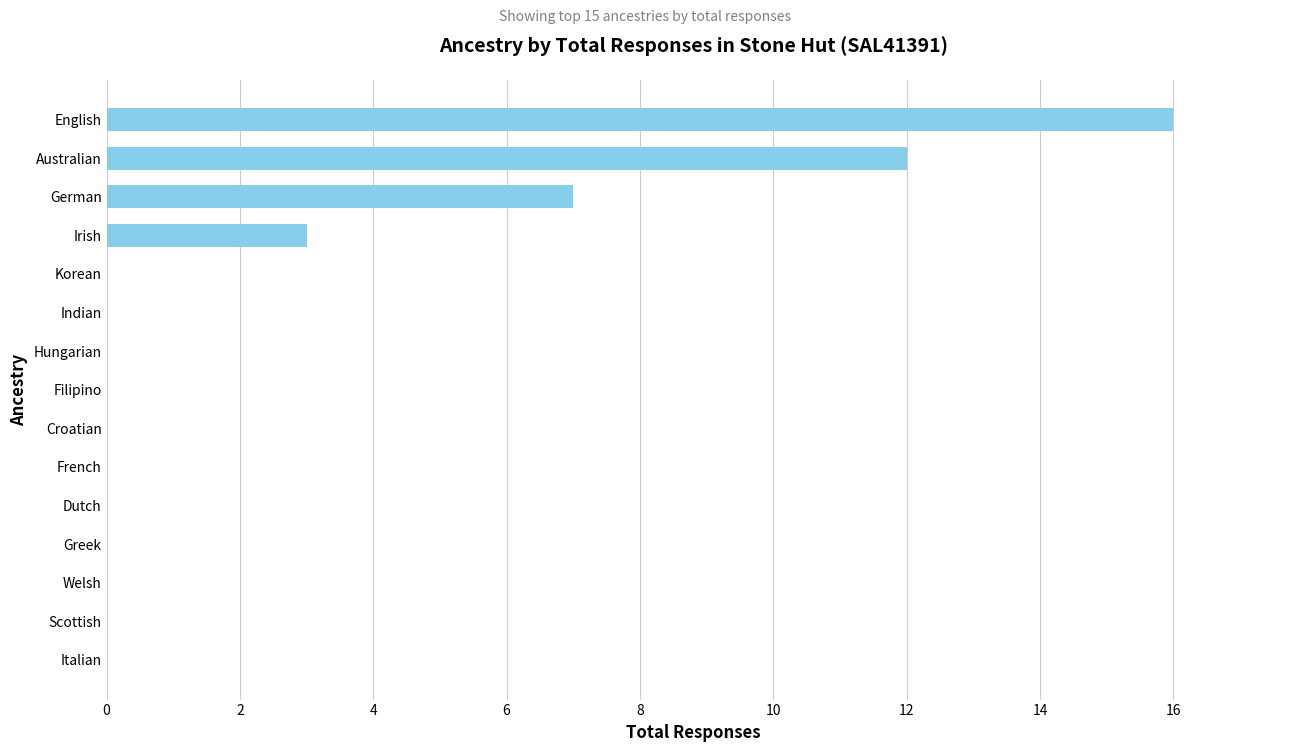

Count the number of data series in this chart.

1